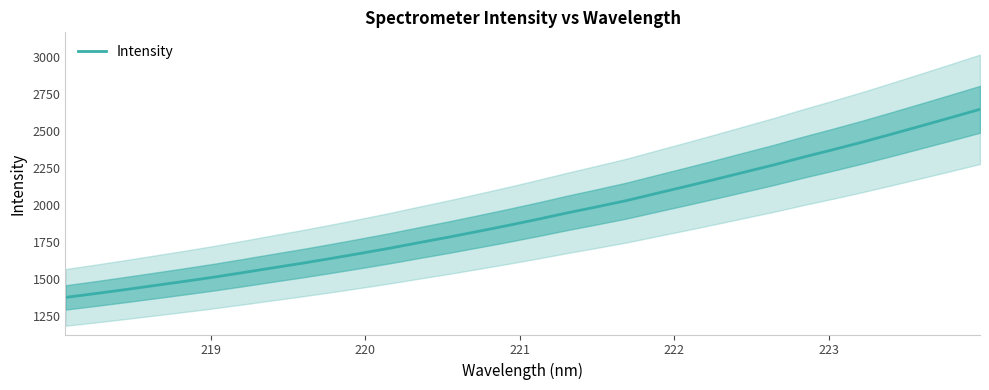

Reading left to right, extract all data points from this chart.

1373.3	1398.9	1425.7	1453.3	1481.2	1510.0	1541.0	1573.1	1604.4	1637.7	1672.1	1707.5	1745.5	1782.6	1821.8	1861.5	1903.0	1946.2	1987.2	2029.3	2077.1	2124.5	2172.7	2222.1	2271.2	2323.9	2374.0	2425.6	2480.0	2535.5	2591.5	2648.3